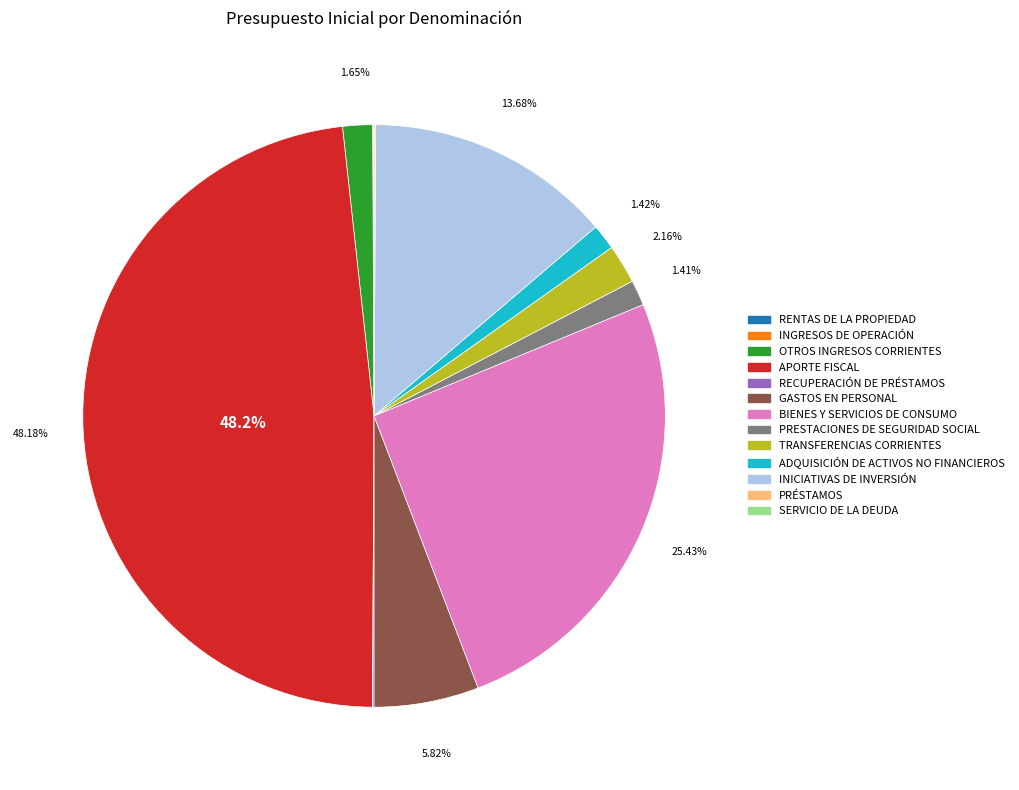

To the nearest percent, what is the difference between the OTROS INGRESOS CORRIENTES and BIENES Y SERVICIOS DE CONSUMO slice percentages?

24%